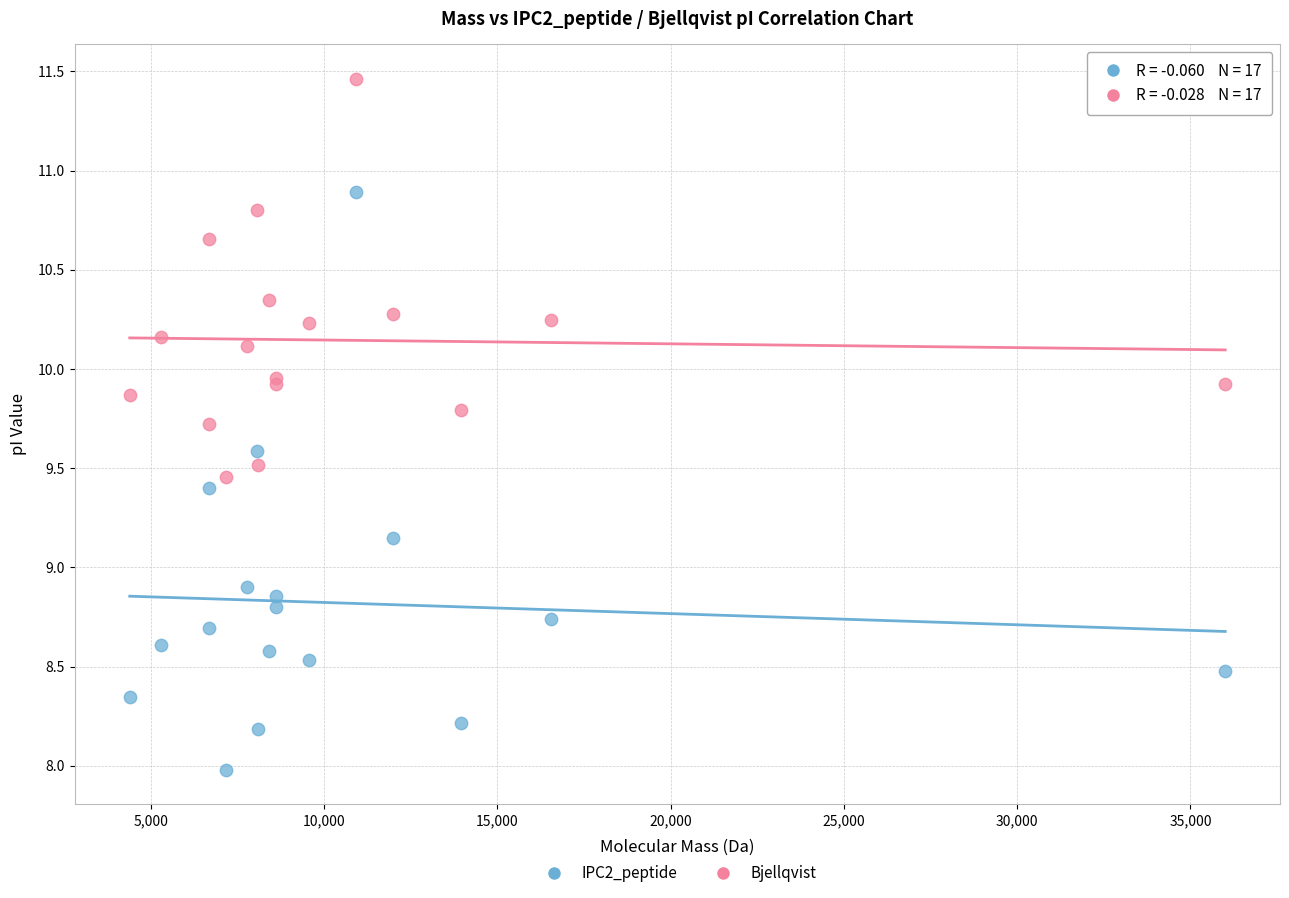

Which series contains the lowest Y value?

IPC2_peptide